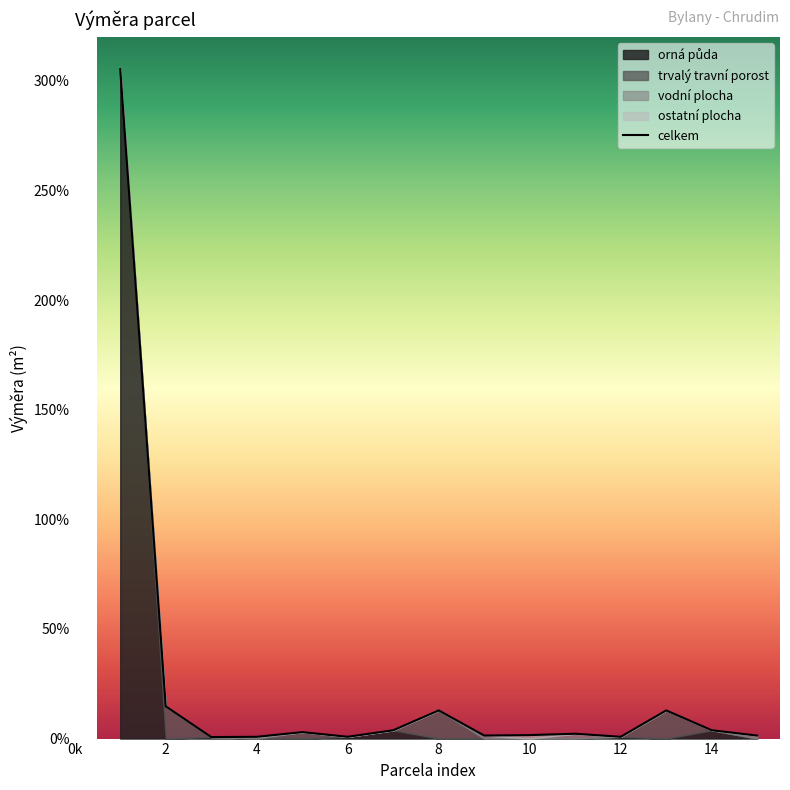

Where is the data nearest to the value 15301?

2